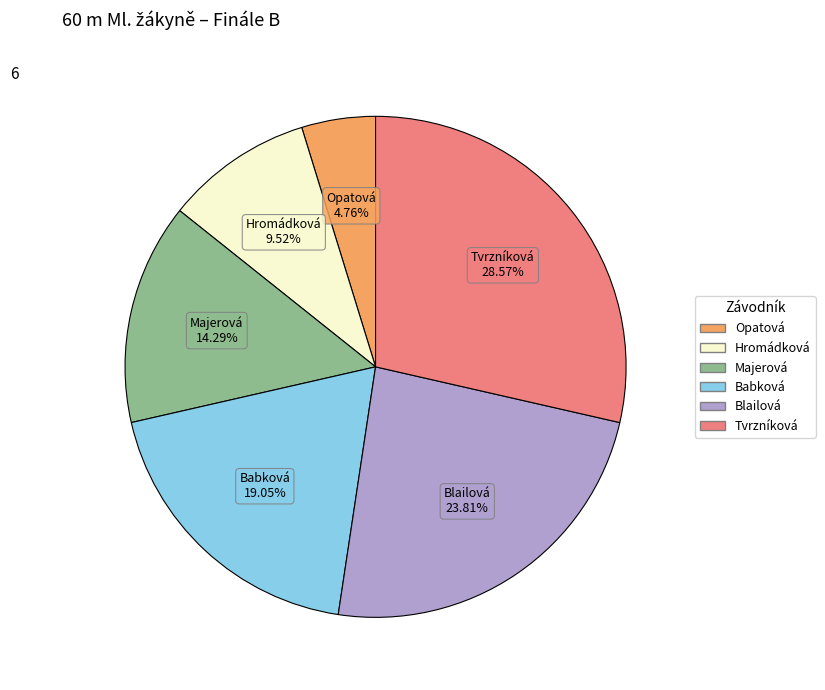

Is there any slice that represents more than half of the pie?

No